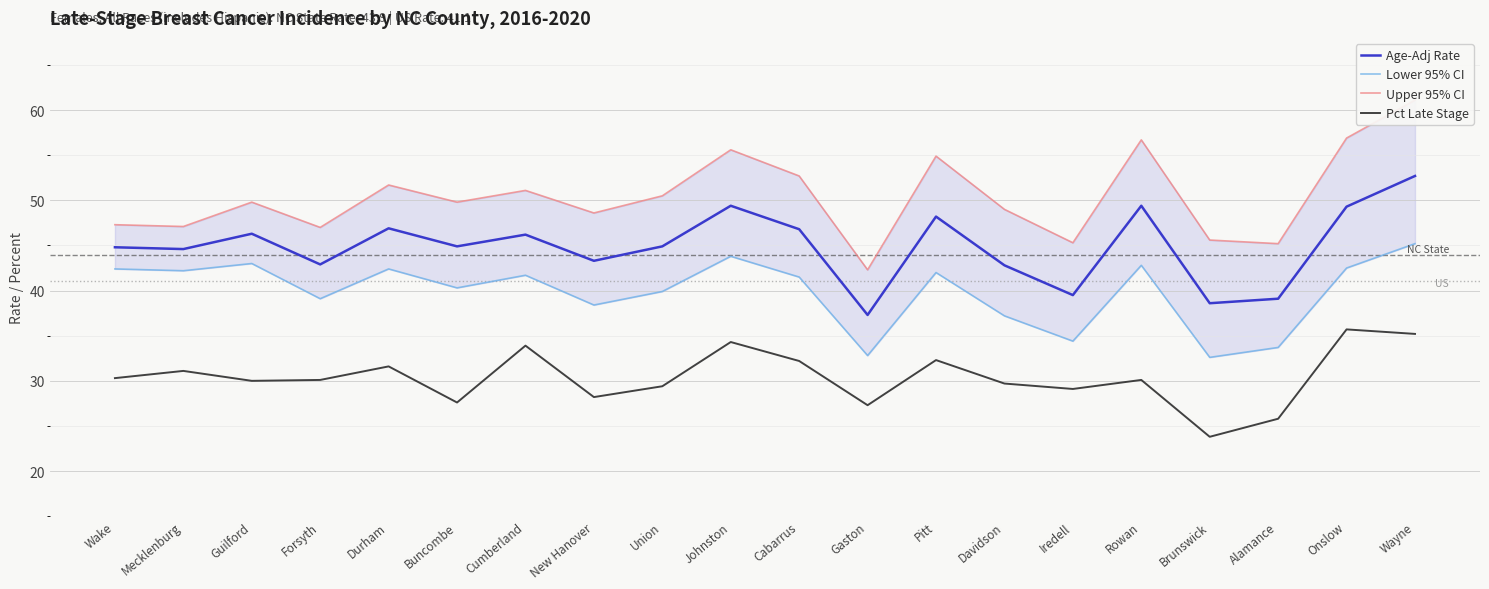

What is the approximate value of Upper 95% CI at Durham?

51.7